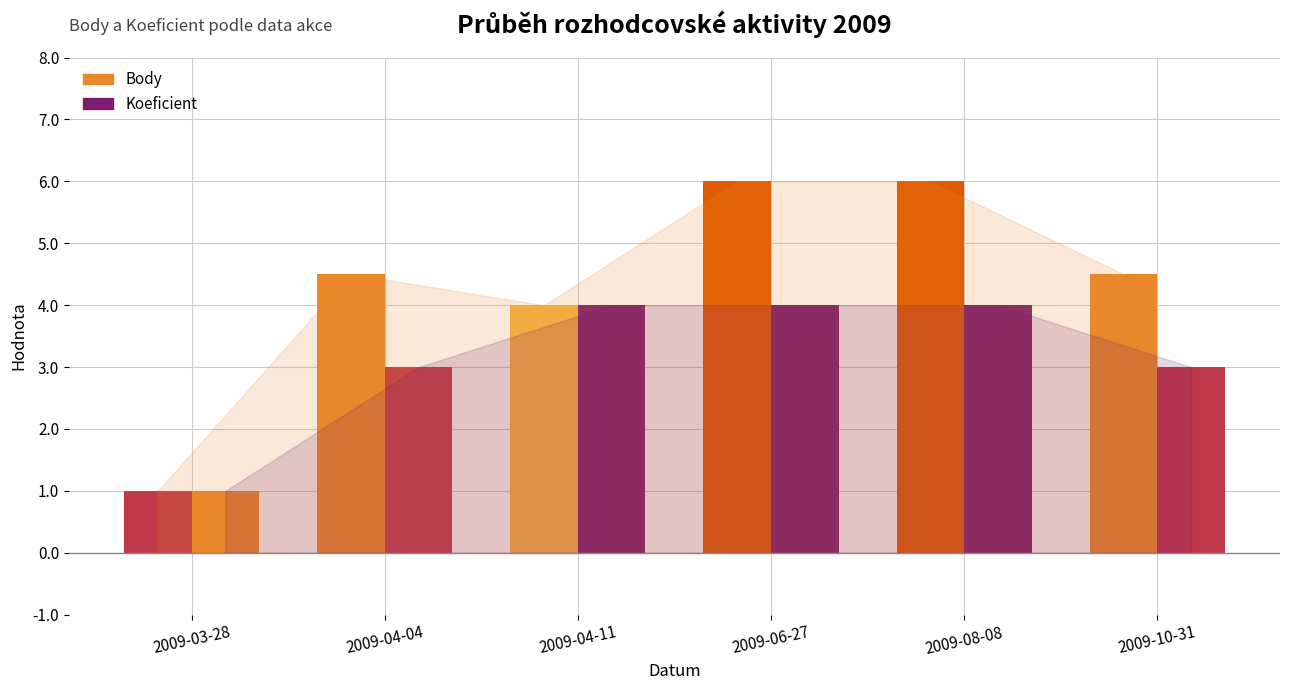

How many Koeficient values are between 3 and 4?

5